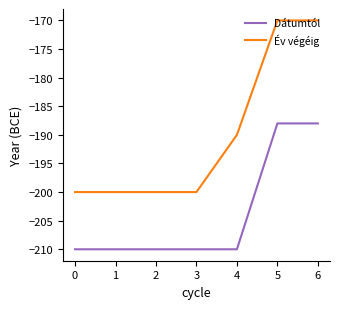

Count the number of categories in the chart.

7